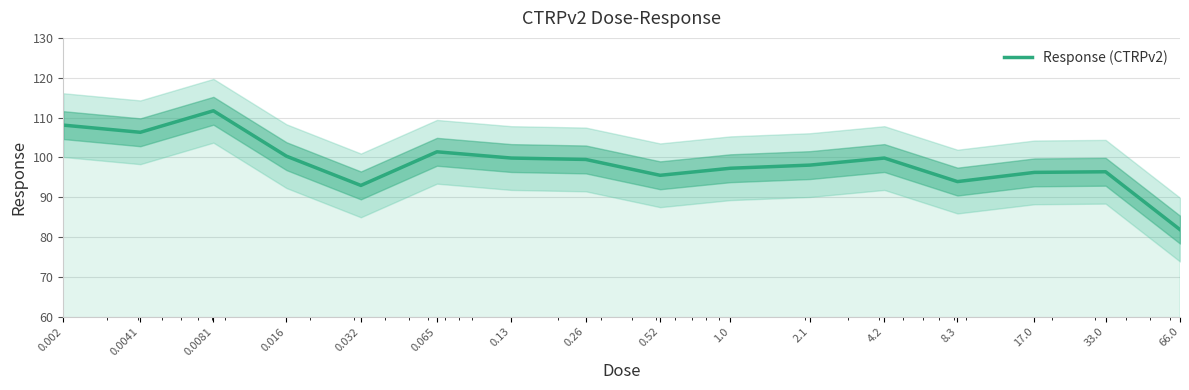

What is the sum of the values at 0.065 and 1.0?

198.7